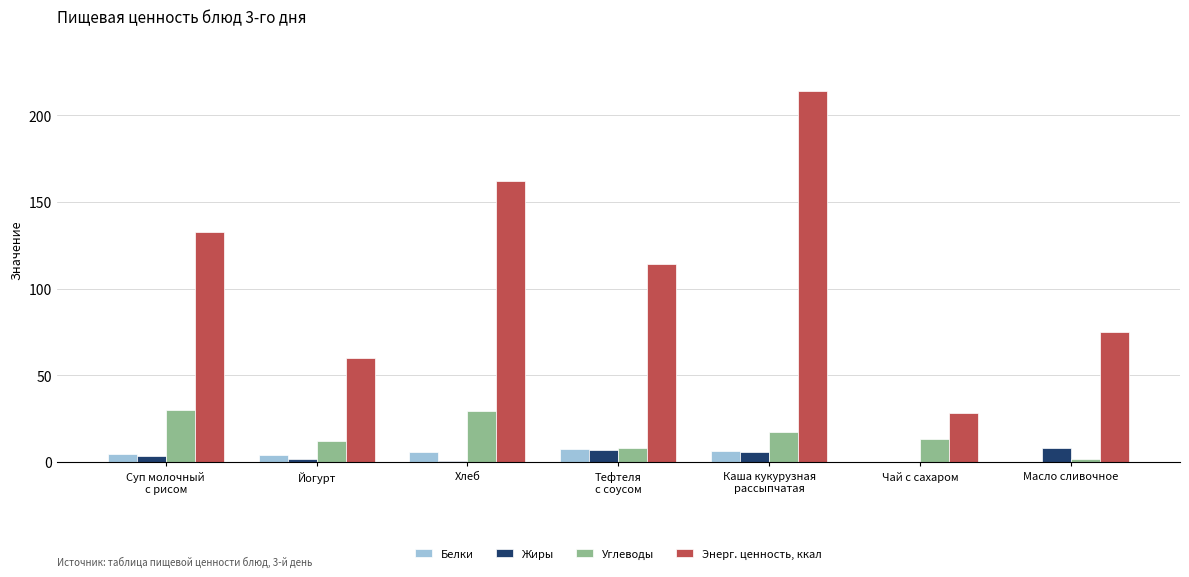

How many groups of bars are there?

7